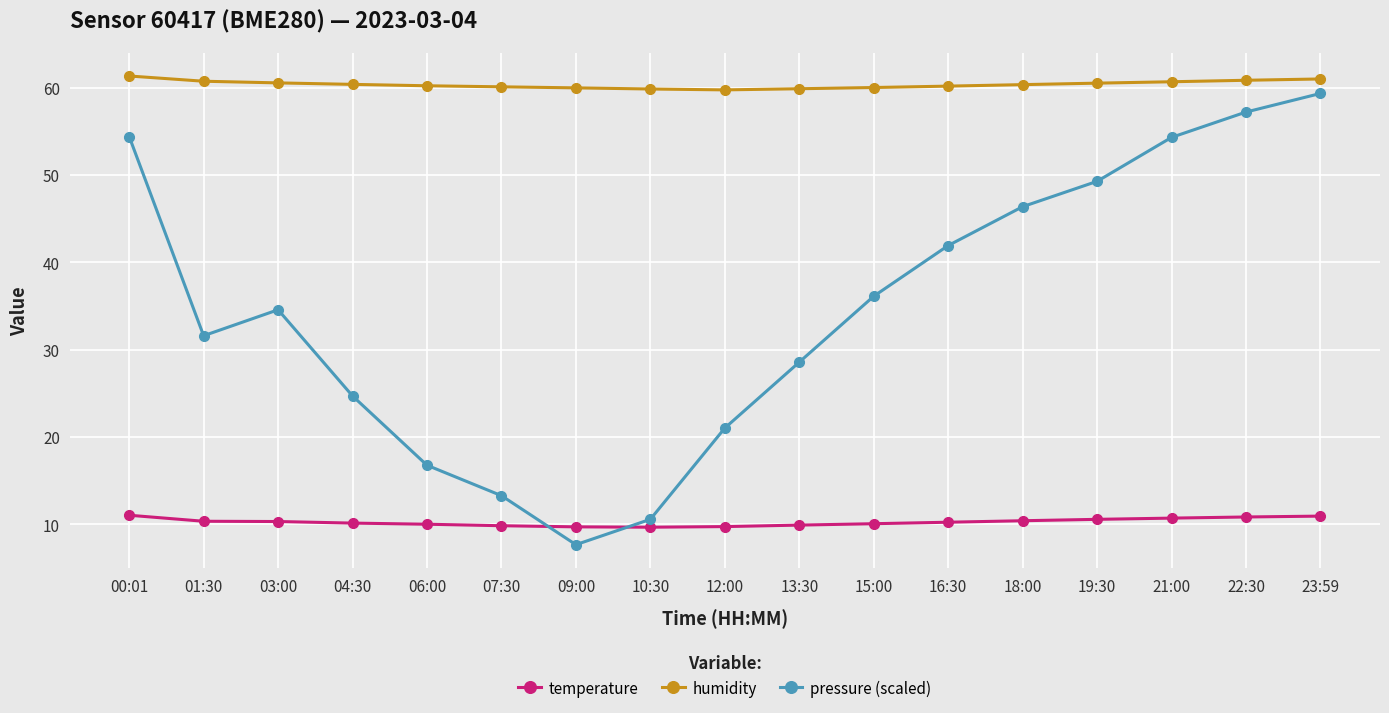

True or false: temperature and humidity intersect in this chart.

False